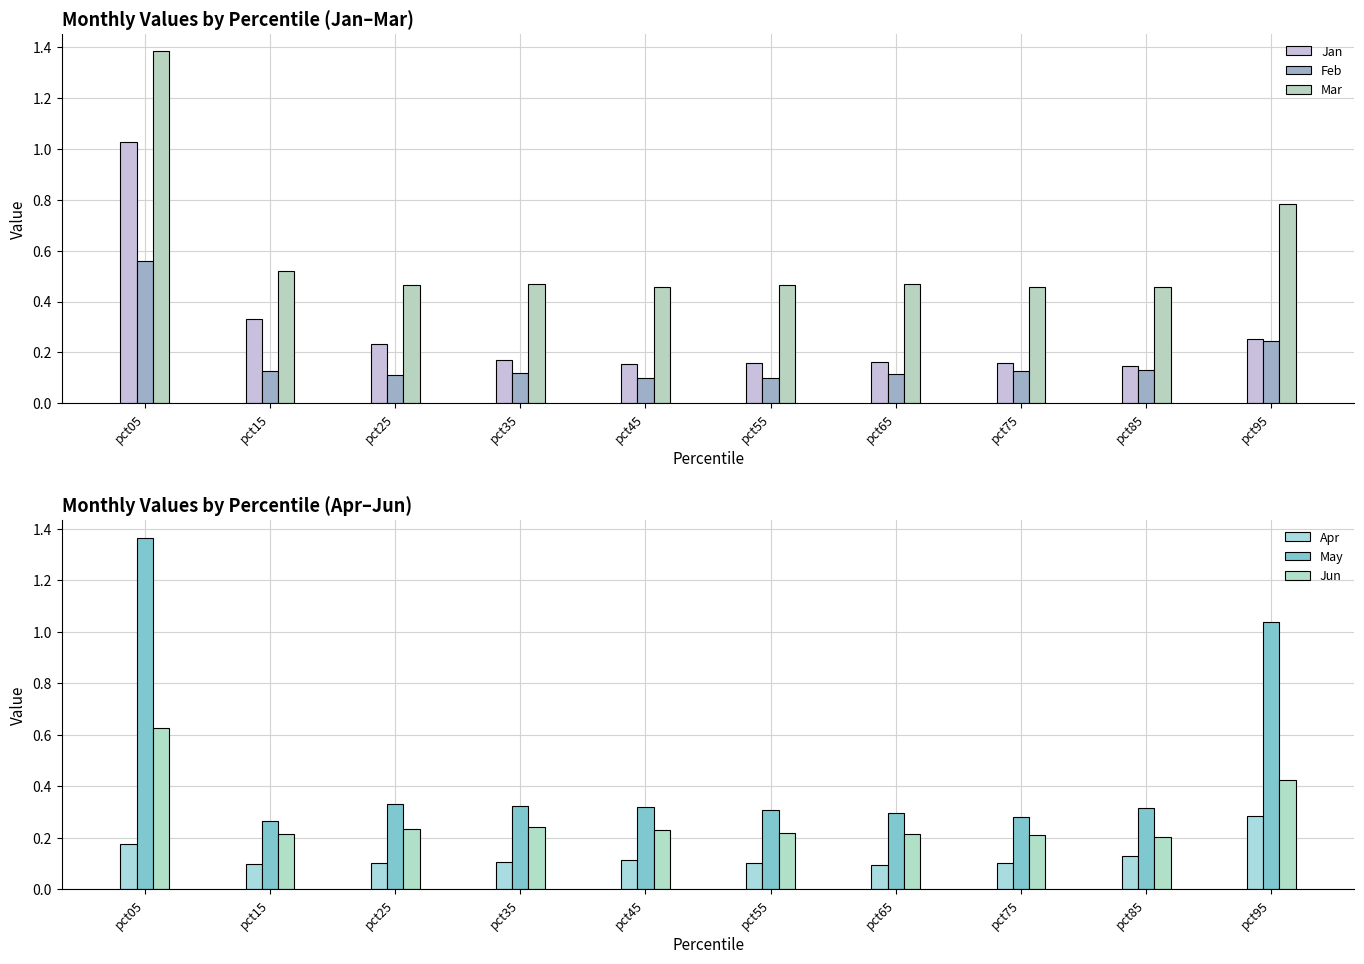

Are the bars grouped side by side (vs. stacked)?

Yes